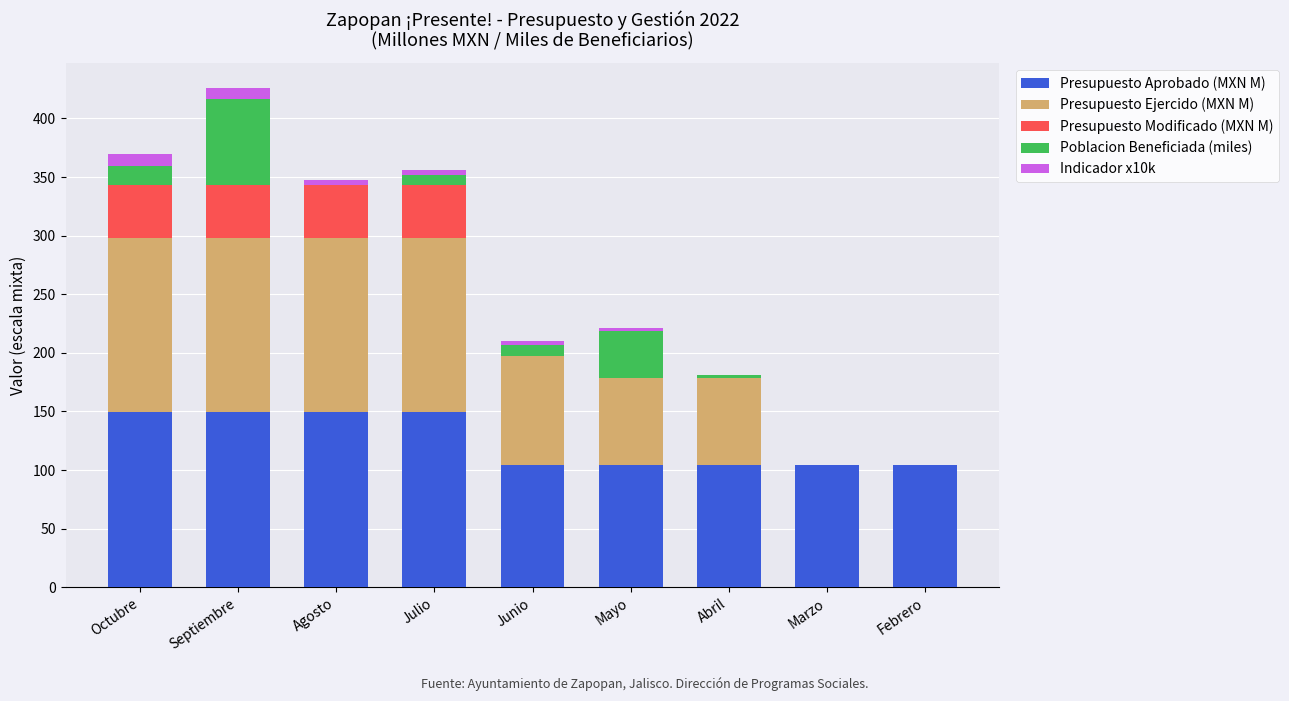

Are the bars grouped side by side (vs. stacked)?

No